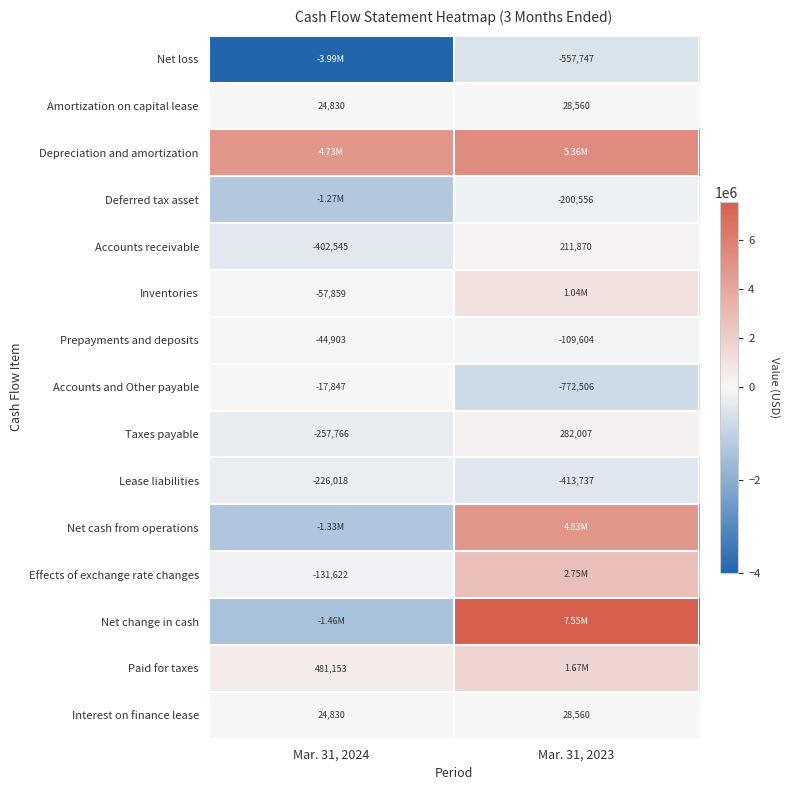

Read the Taxes payable value at Mar. 31, 2024.

-257766